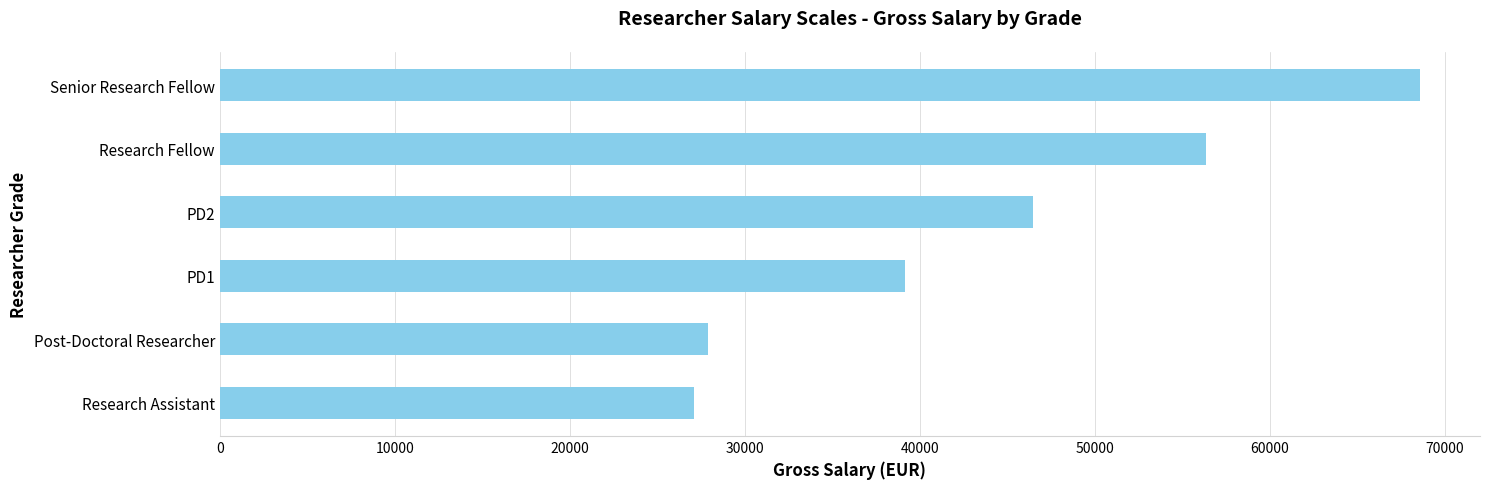

Rank the categories by value from highest to lowest.

Senior Research Fellow, Research Fellow, PD2, PD1, Post-Doctoral Researcher, Research Assistant